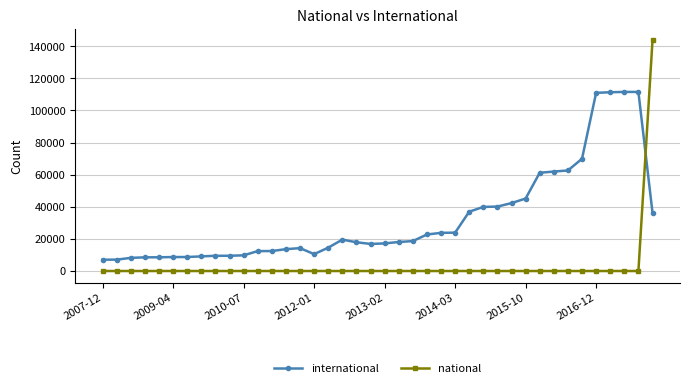

Which series has the largest total across all categories?

international